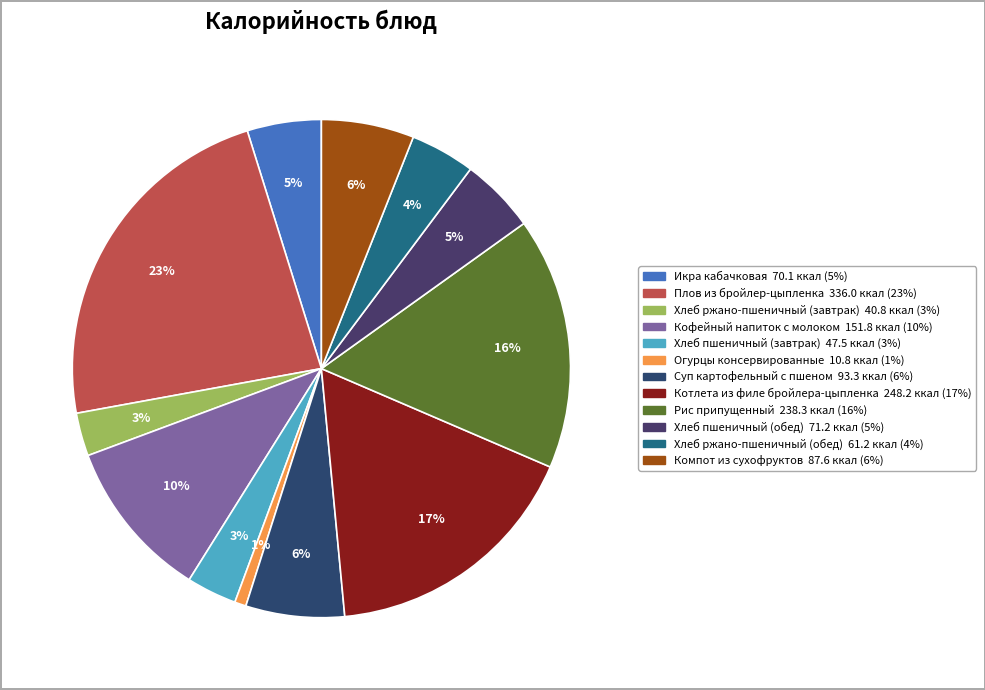

Is there any slice that represents more than half of the pie?

No